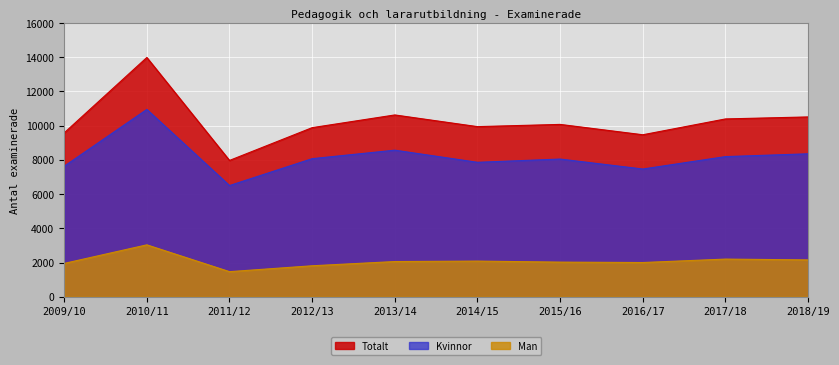

What is the difference between the highest and lowest values at 2010/11?

10950